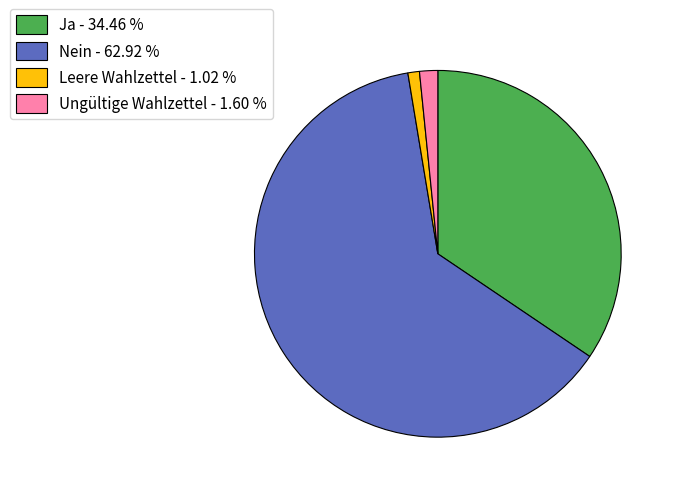

Which has a higher value, Leere Wahlzettel - 1.02 % or Nein - 62.92 %?

Nein - 62.92 %